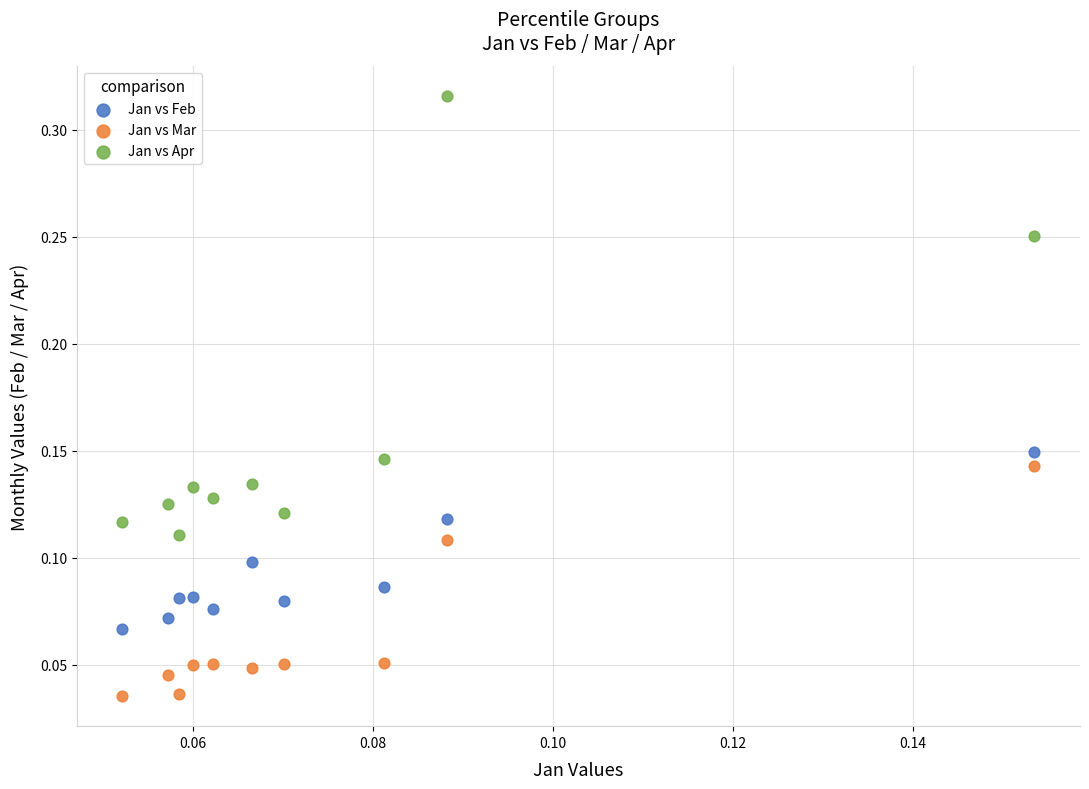

Which series reaches the minimum Y coordinate?

Jan vs Mar